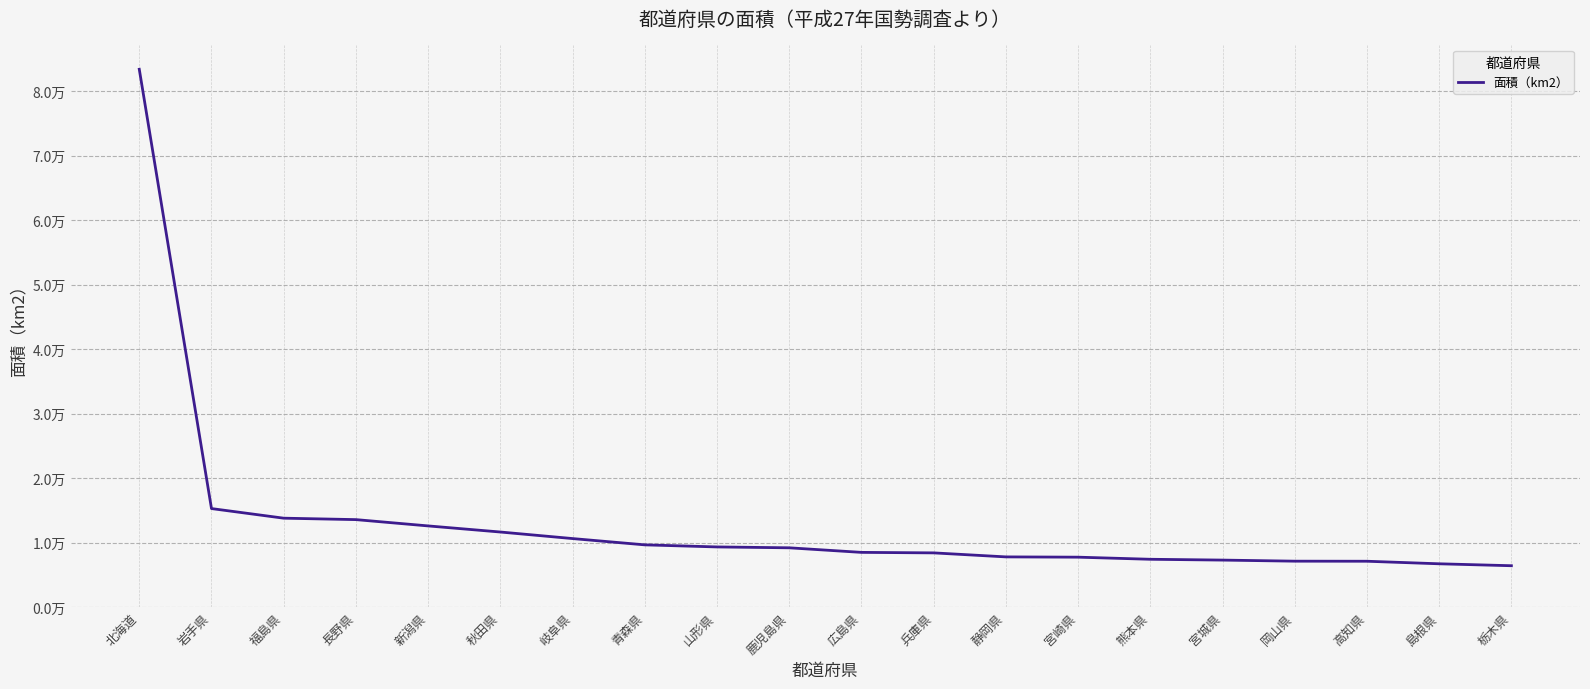

Where is the data nearest to the value 44916?

岩手県